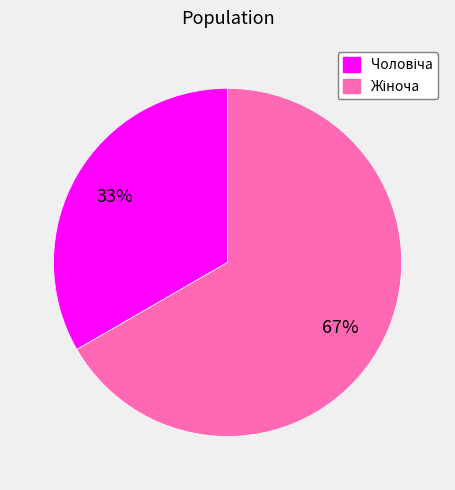

Is there a majority slice in this chart?

Yes